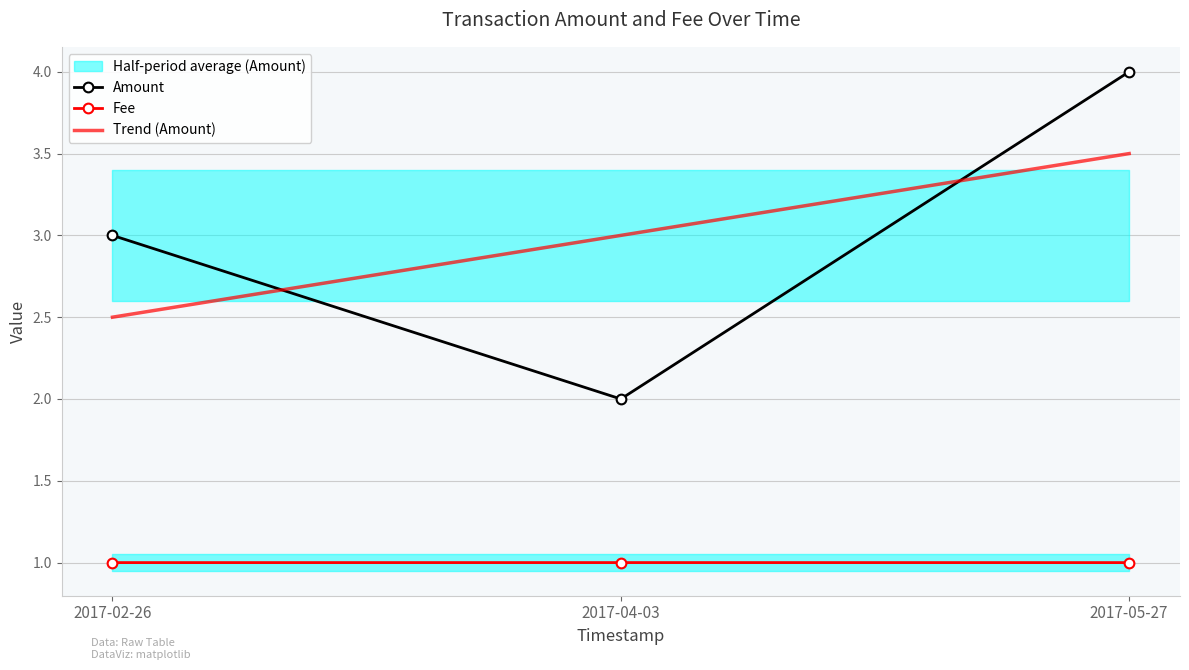

Reading right to left, transcribe all the data shown in this chart.

Amount: 4.0	2.0	3.0
Fee: 1.0	1.0	1.0
Trend (Amount): 3.5	3.0	2.5